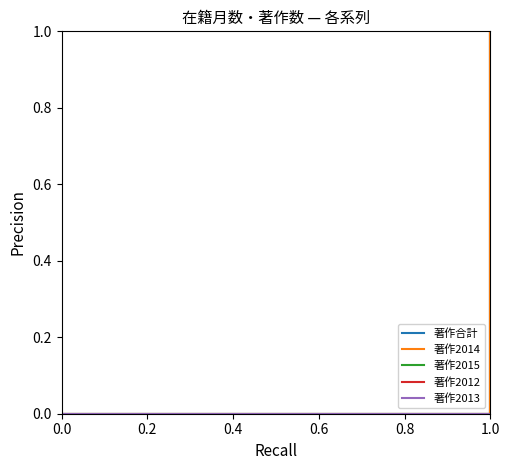

How many distinct data groups are displayed?

5